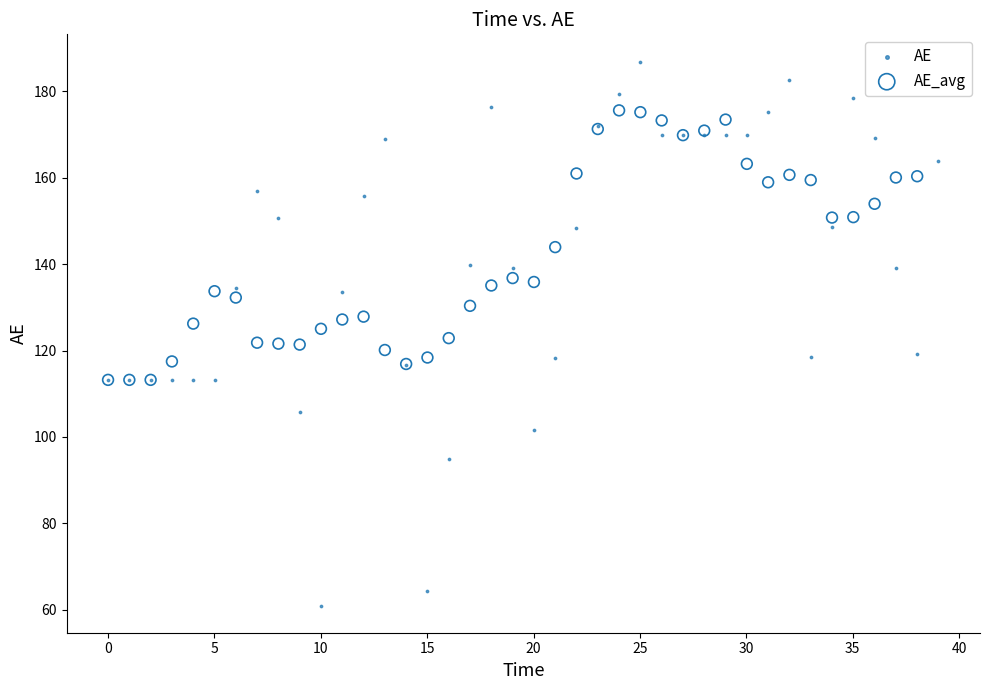

Which series has the widest spread of Y values?

AE